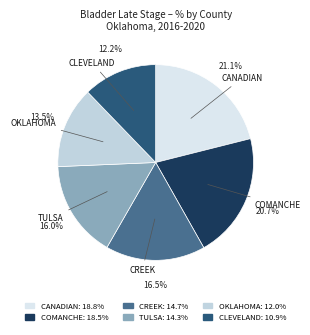

What percentage is NOT represented by COMANCHE?

79.3%